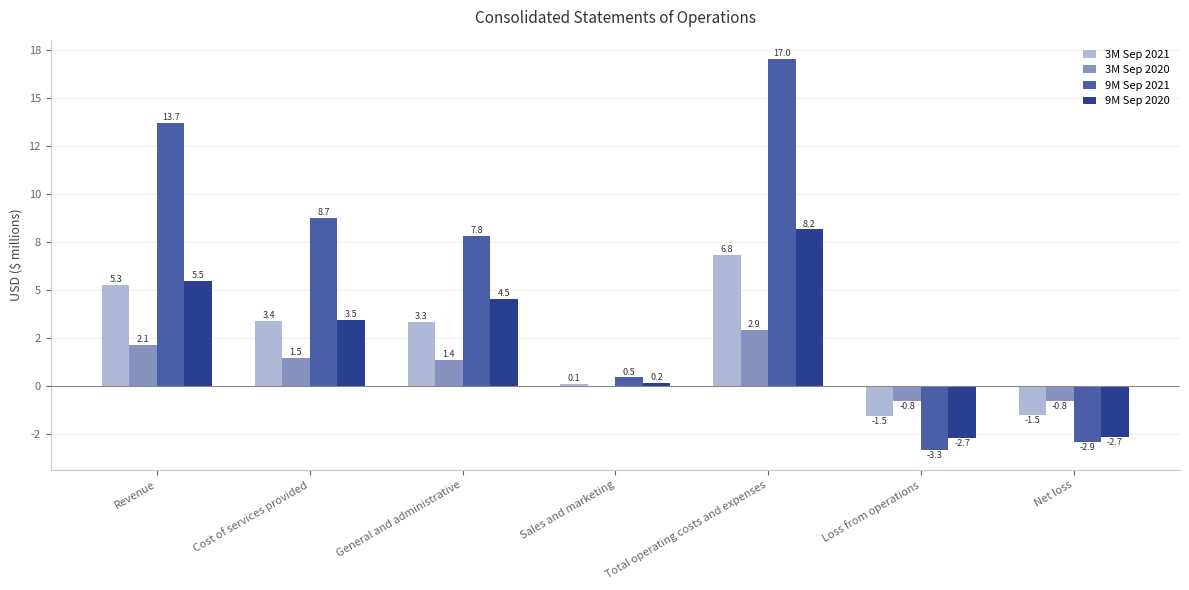

What is the difference between the highest and lowest values at Net loss?

2.1